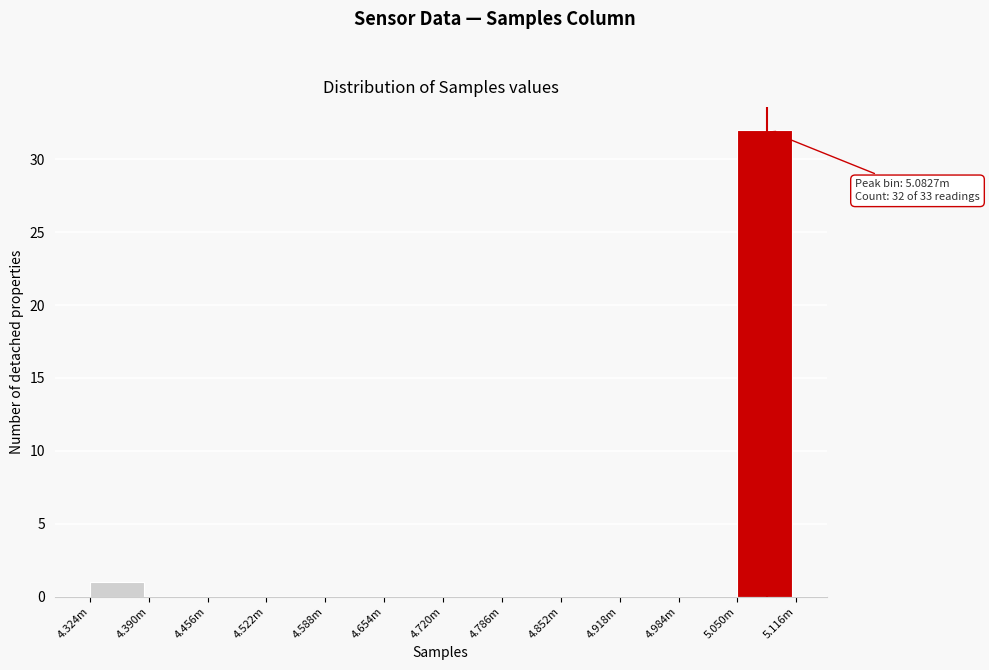

Reading left to right, extract all data points from this chart.

4.324m=1	4.390m=0	4.456m=0	4.522m=0	4.588m=0	4.654m=0	4.720m=0	4.786m=0	4.852m=0	4.918m=0	4.984m=0	5.050m=32